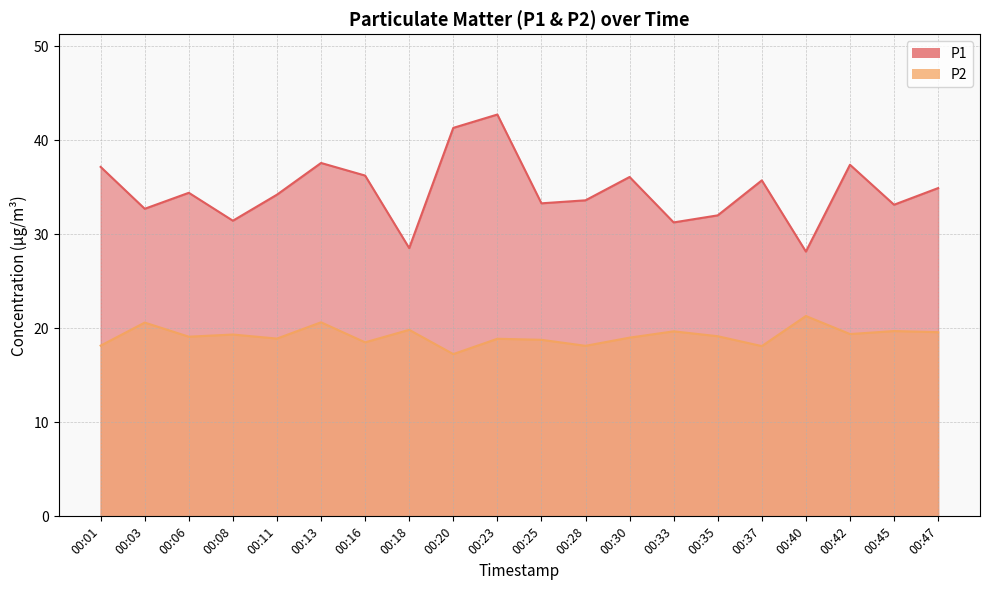

List the labels in order of P2 value, smallest first.

00:20, 00:37, 00:28, 00:01, 00:16, 00:25, 00:23, 00:11, 00:30, 00:06, 00:35, 00:08, 00:42, 00:47, 00:33, 00:45, 00:18, 00:03, 00:13, 00:40